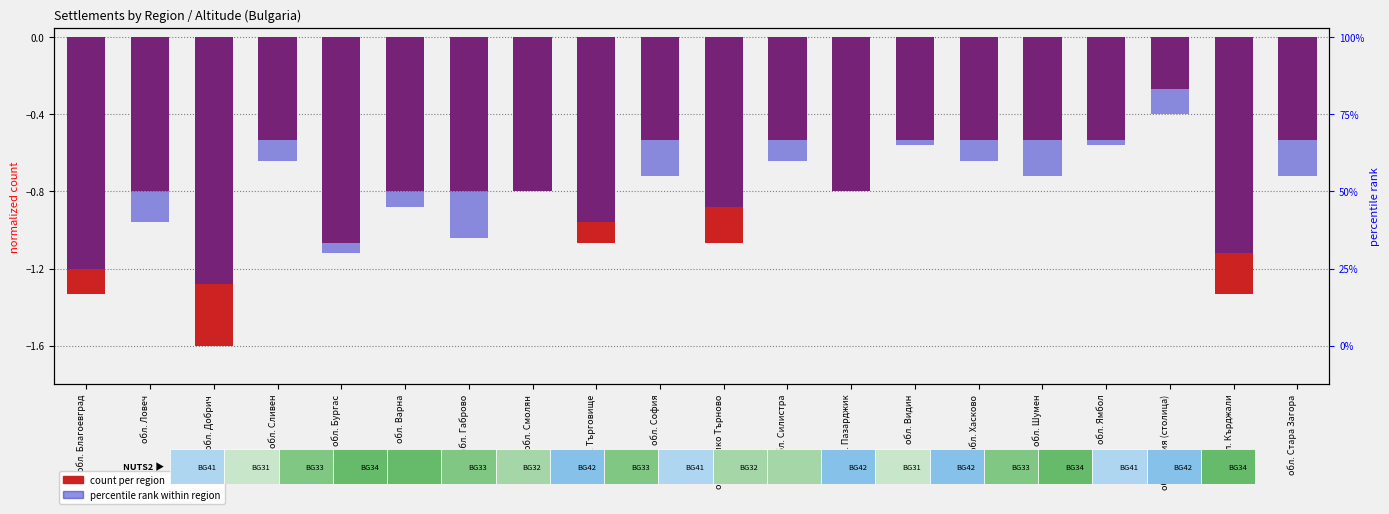

Rank the series by their average value, from highest to lowest.

count per region, percentile rank within region